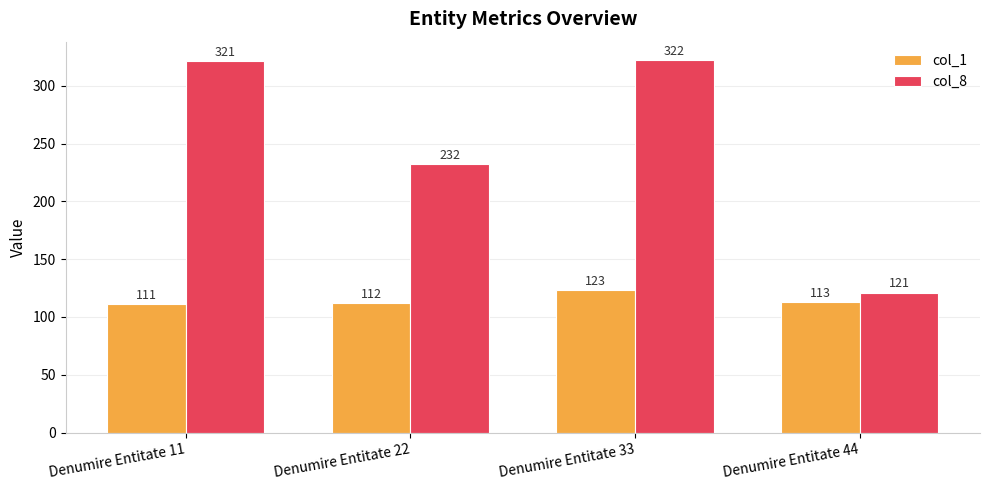

Reading right to left, what are all the values shown in this chart?

col_1: Denumire Entitate 44=113	Denumire Entitate 33=123	Denumire Entitate 22=112	Denumire Entitate 11=111
col_8: Denumire Entitate 44=121	Denumire Entitate 33=322	Denumire Entitate 22=232	Denumire Entitate 11=321